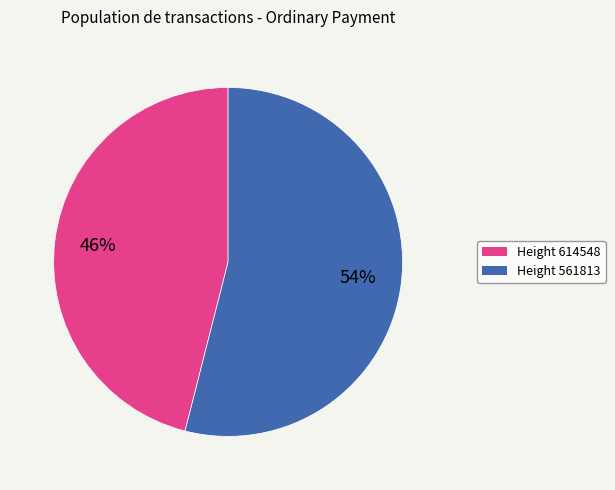

How many segments does this pie chart have?

2